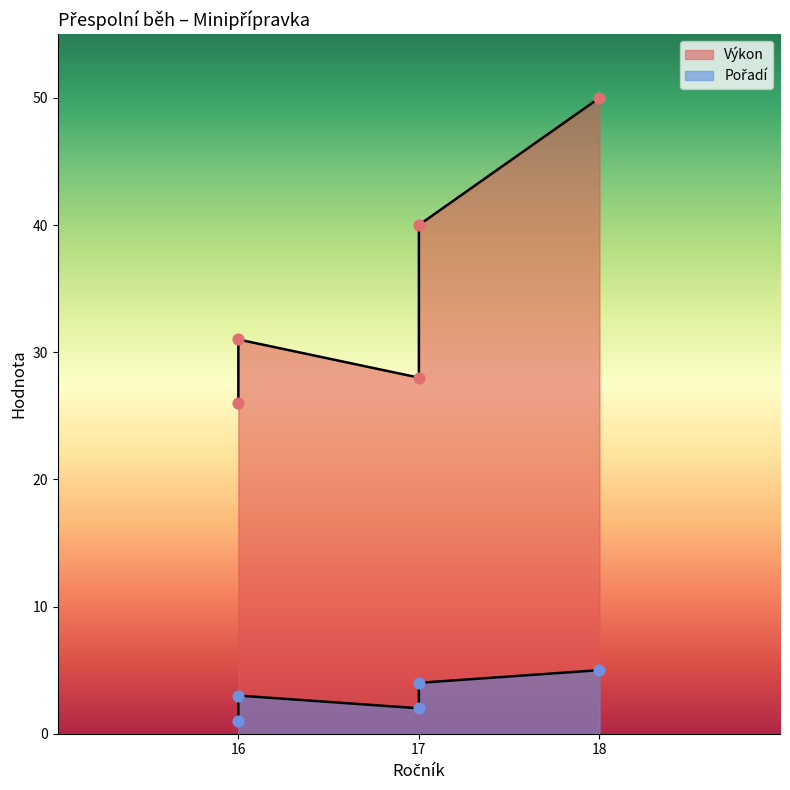

What is the total value across all series at 17?

30